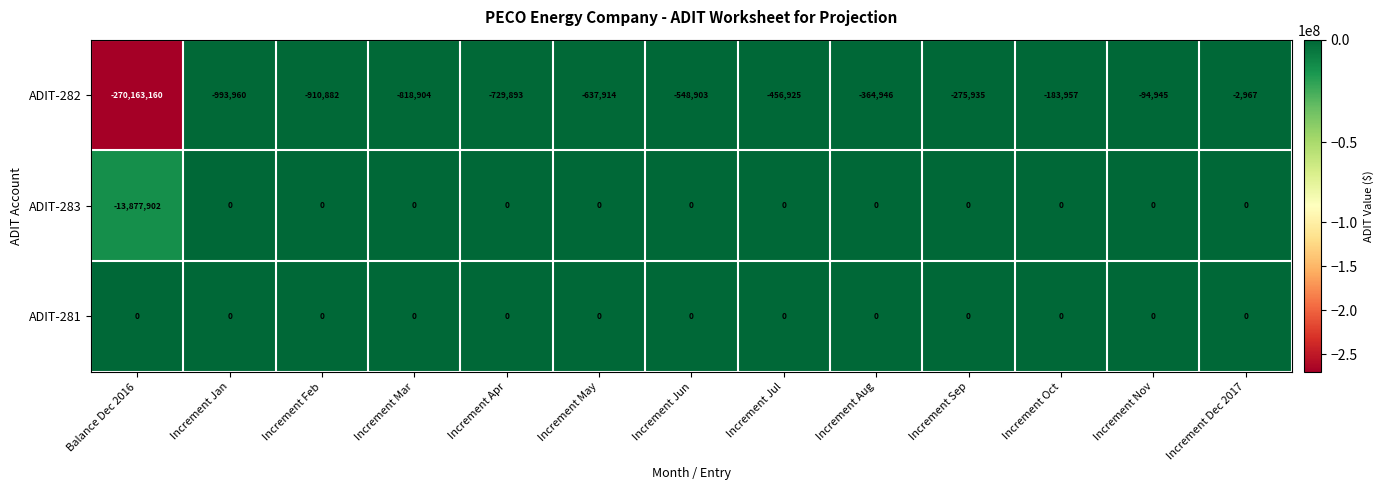

What is the difference between the maximum and minimum values in the ADIT-283 series?

13877902